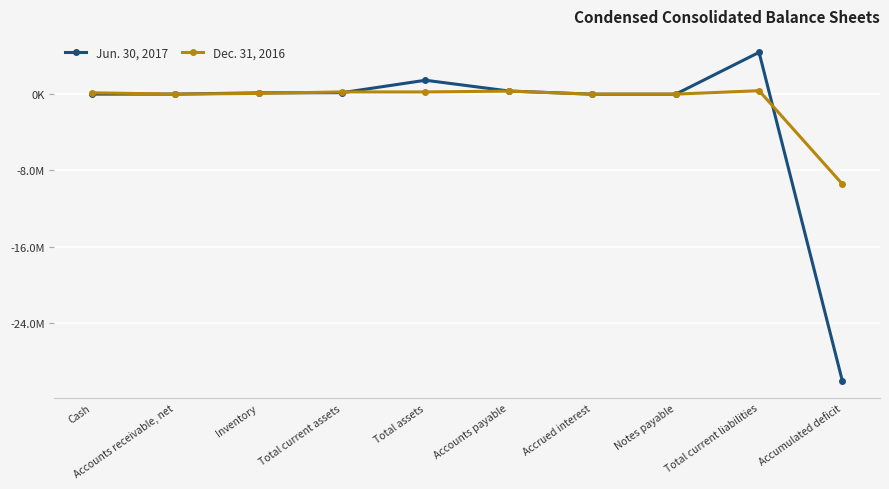

Is this an area chart (filled region under the line)?

No